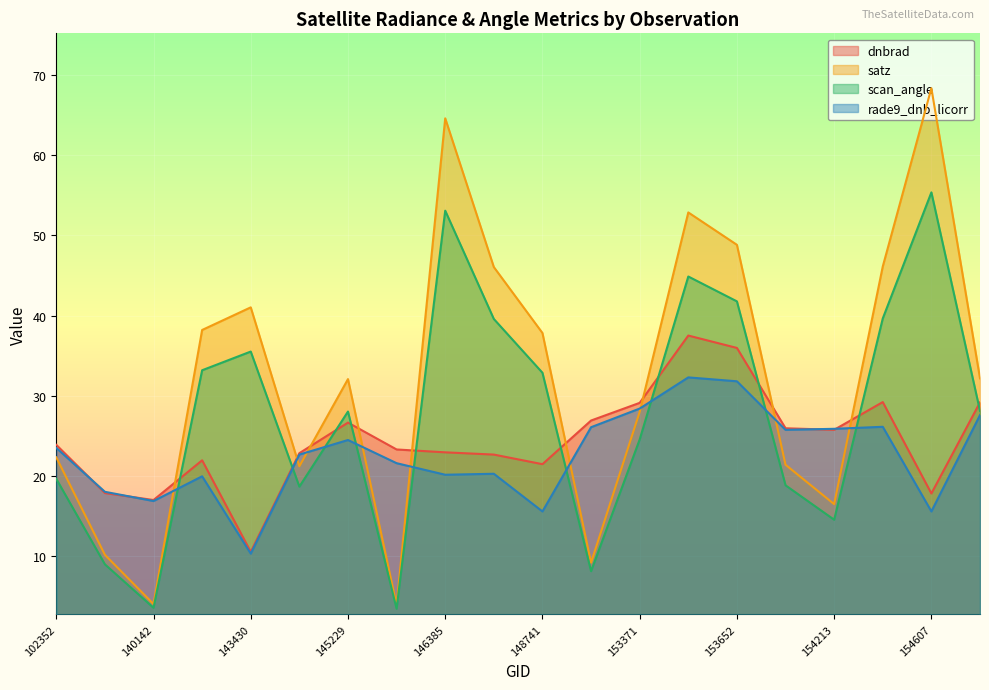

True or false: scan_angle and rade9_dnb_licorr intersect in this chart.

True